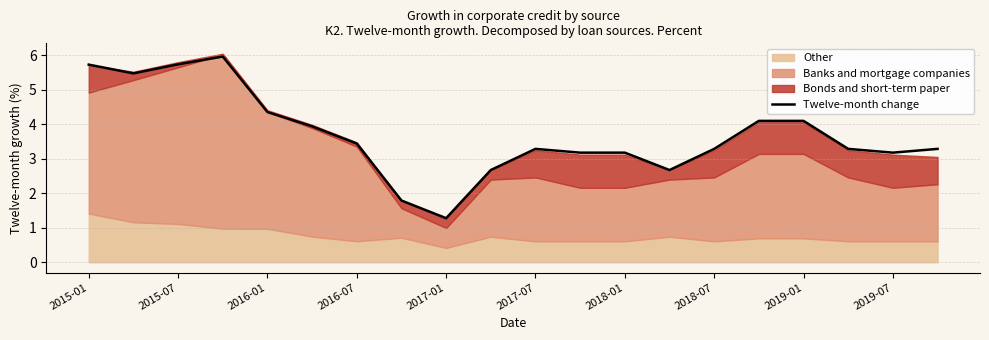

Where does the Twelve-month change series first go above 3?

2015-01